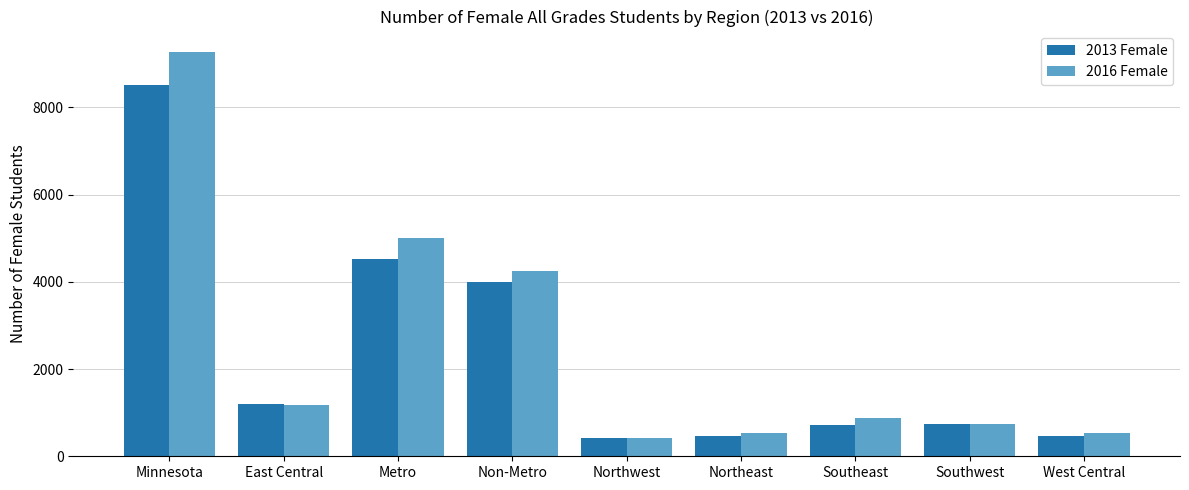

Which category has the highest value in the 2016 Female series?

Minnesota